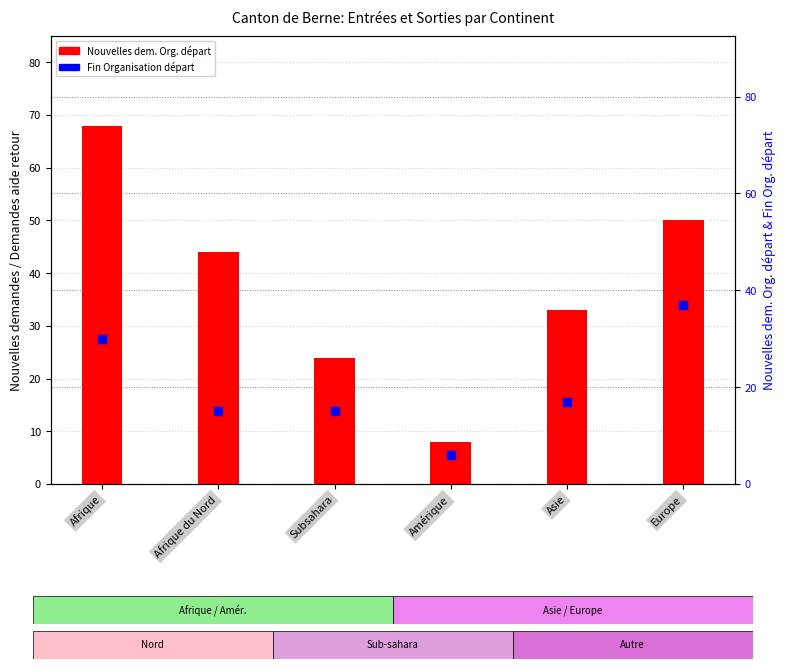

At which category does the chart reach its peak across all series?

Europe